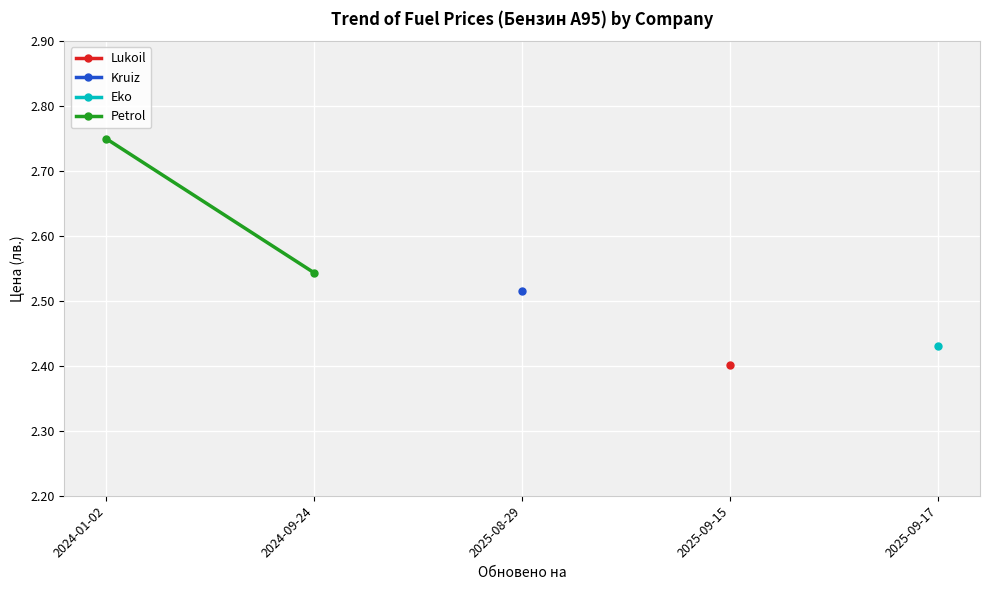

What is the greatest value displayed?

2.8